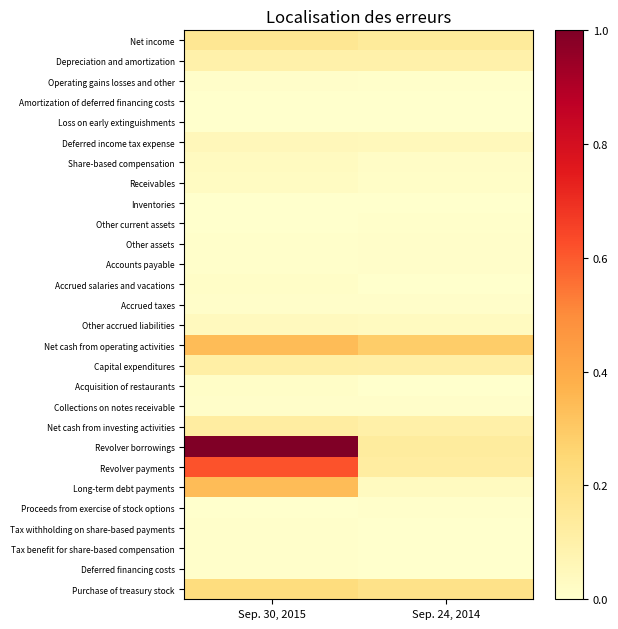

Between Sep. 24, 2014 and Sep. 30, 2015, which is larger?

Sep. 30, 2015